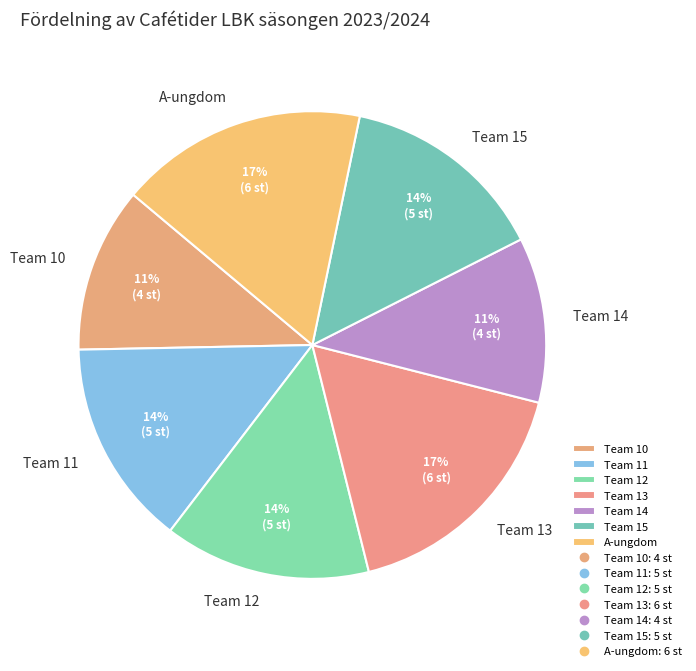

Between Team 14 and Team 13, which is larger?

Team 13